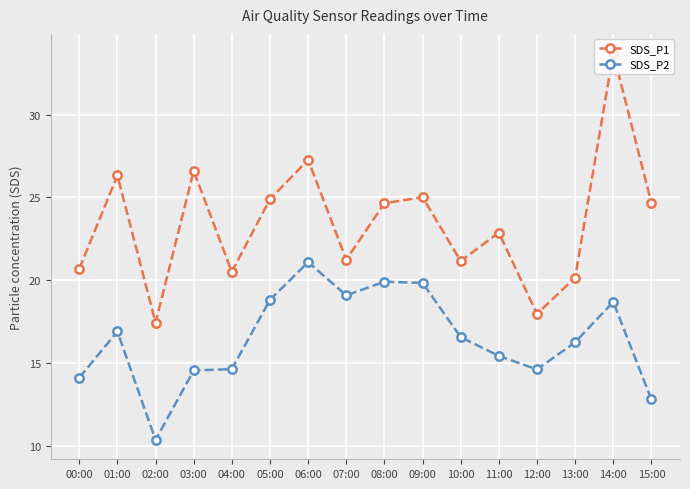

How many lines are shown in the chart?

2